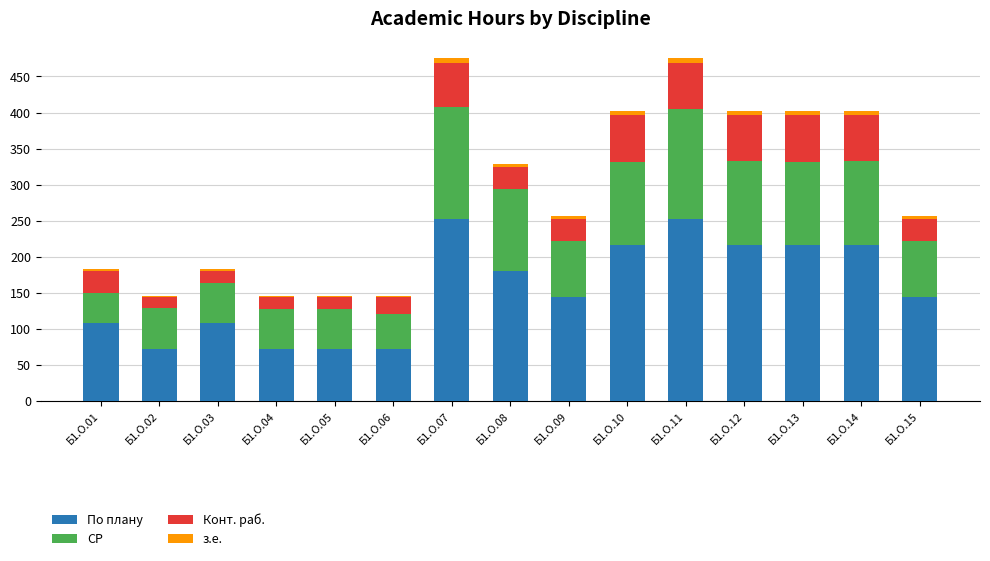

What is the highest value of the По плану series?

252